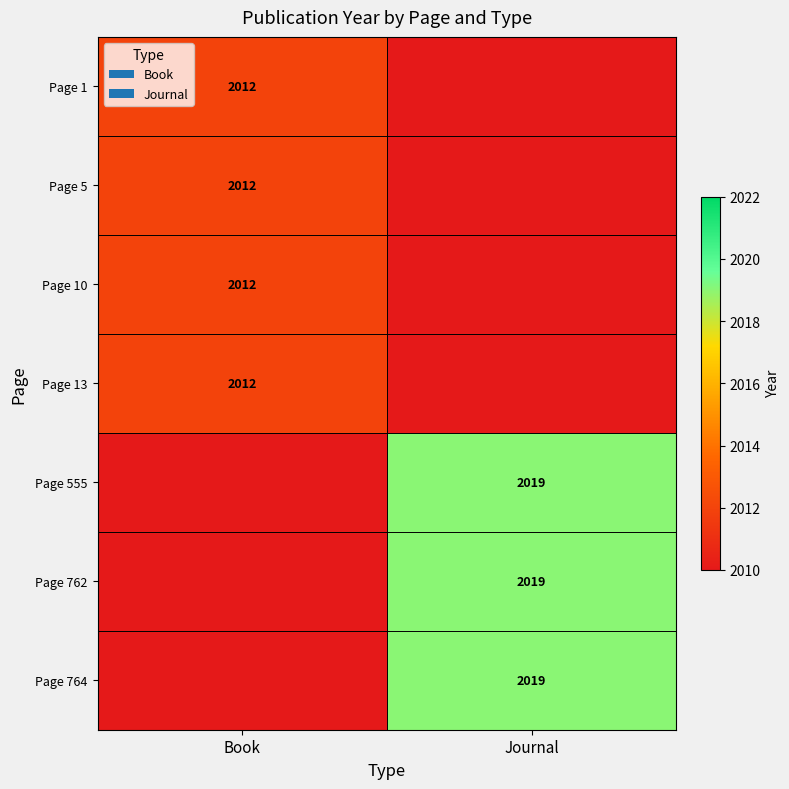

What is the difference between the highest and lowest values at Journal?

9